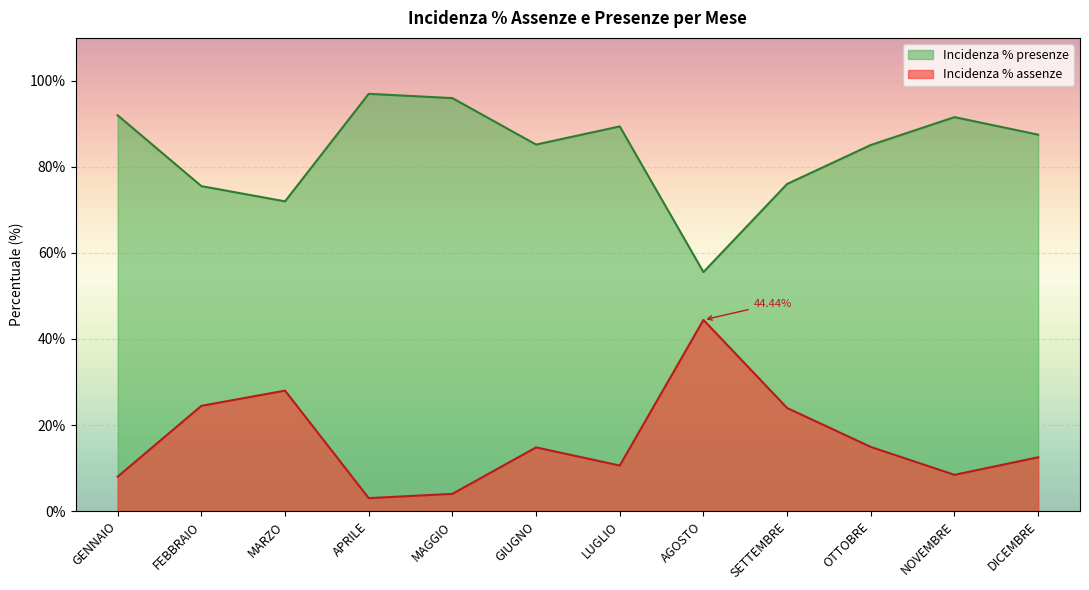

Count the number of categories in the chart.

12